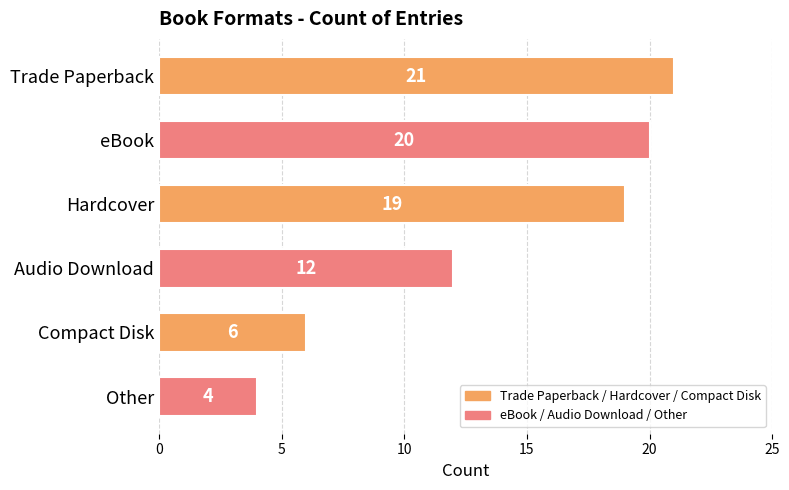

Rank the categories by value from highest to lowest.

Trade Paperback, eBook, Hardcover, Audio Download, Compact Disk, Other